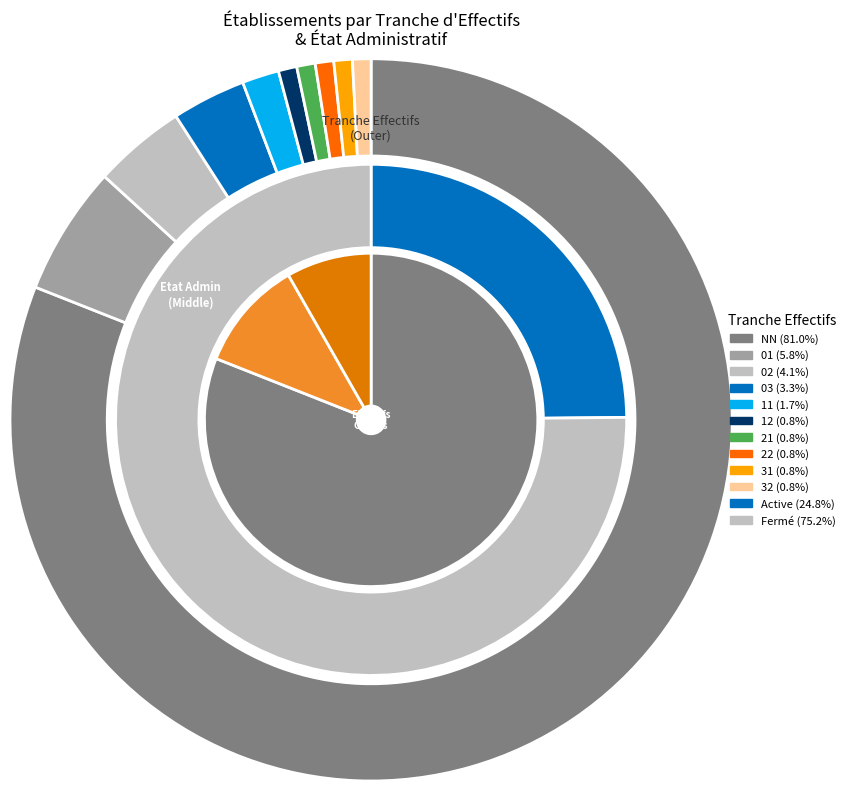

What portion of the pie excludes 31?

99.2%